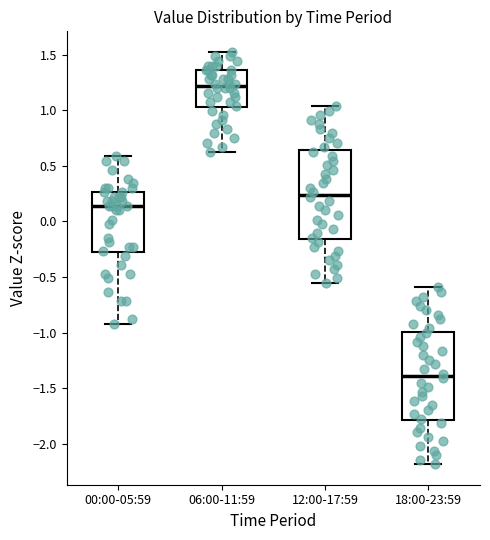

Reading left to right, transcribe this box plot: for each box, give where its median line is, the range the box spans, and where its two whiskers end, as read against the y-axis. The values are not printed on the chart, so give them approximately, as read against the axis.

00:00-05:59: median 0.15, box -0.30 to 0.25, whiskers -0.90 to 0.60
06:00-11:59: median 1.20, box 1.05 to 1.35, whiskers 0.65 to 1.50
12:00-17:59: median 0.25, box -0.15 to 0.65, whiskers -0.55 to 1.05
18:00-23:59: median -1.40, box -1.80 to -1.00, whiskers -2.20 to -0.60